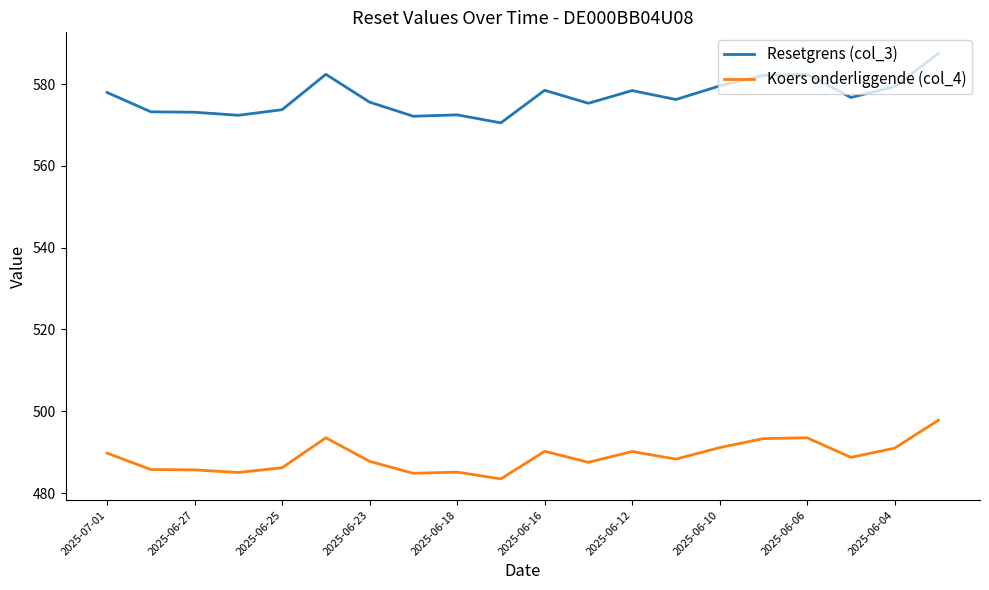

What is the maximum value for Koers onderliggende (col_4)?

497.8